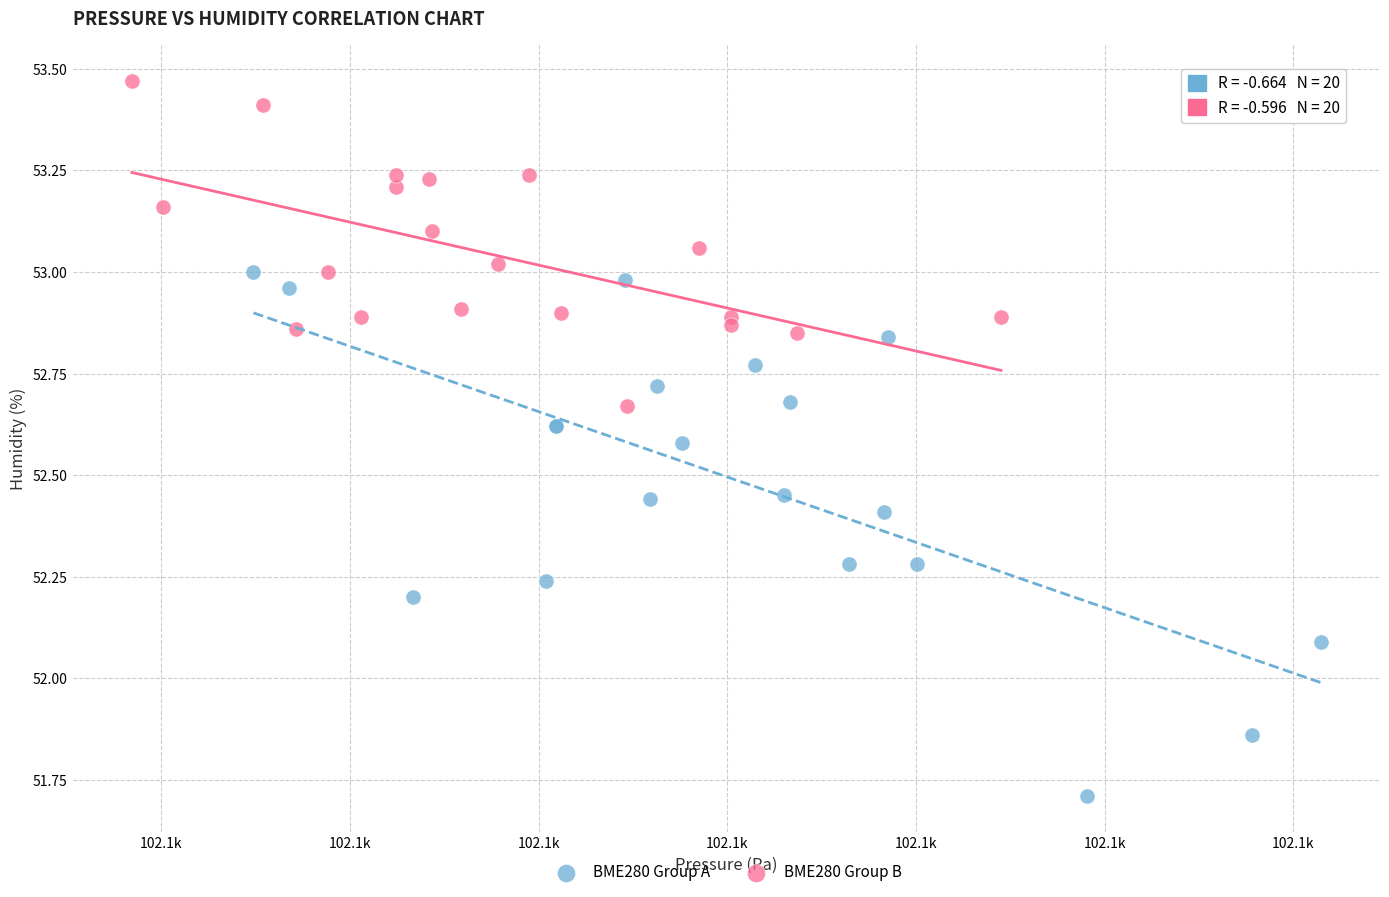

Which series contains the highest Y value?

BME280 Group B